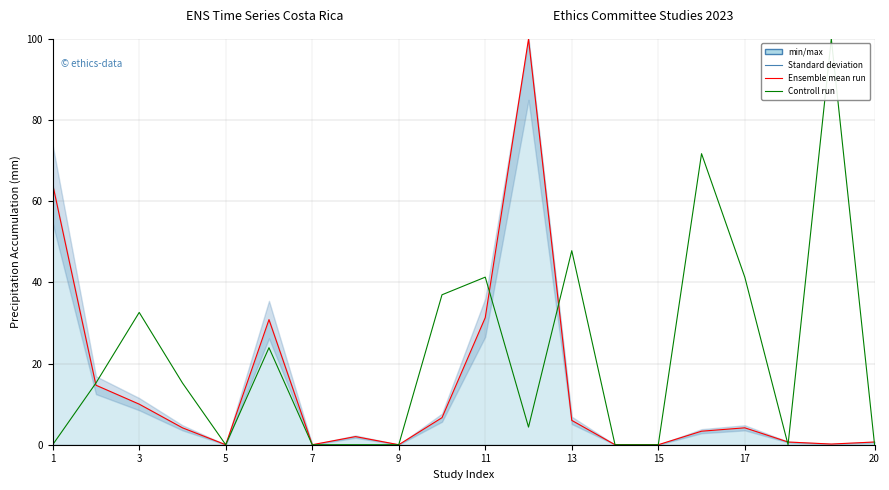

Between 11 and 18, which series saw the biggest shift?

Controll run